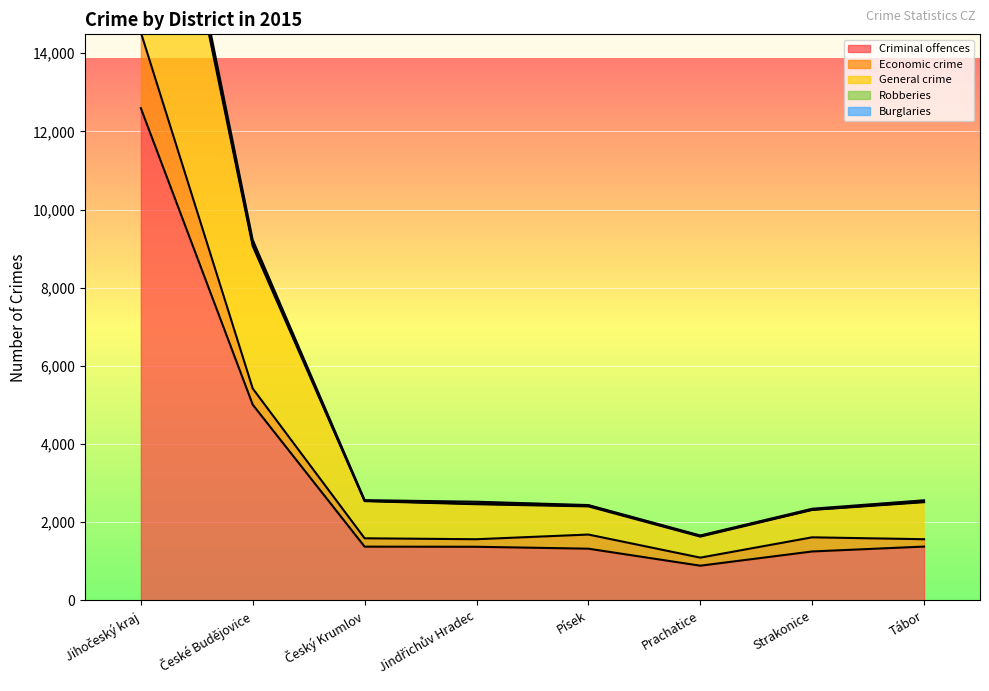

What is the highest value of the Criminal offences series?

12595